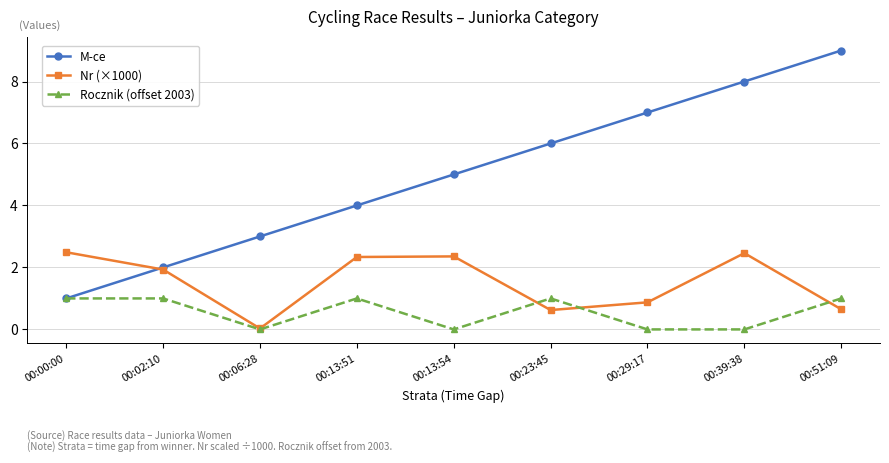

At which category does the chart reach its peak across all series?

00:51:09